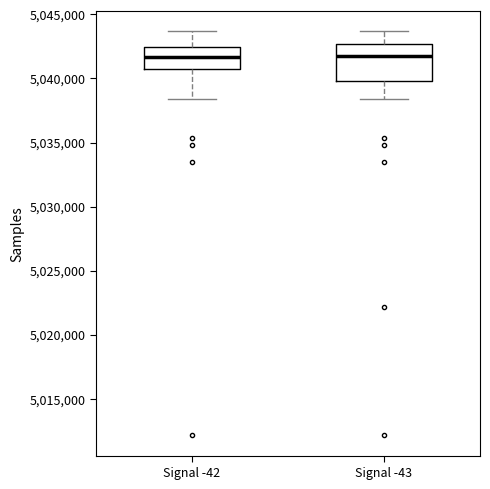

Comparing the boxes themselves (not the whiskers), which one is the tallest?

Signal -43